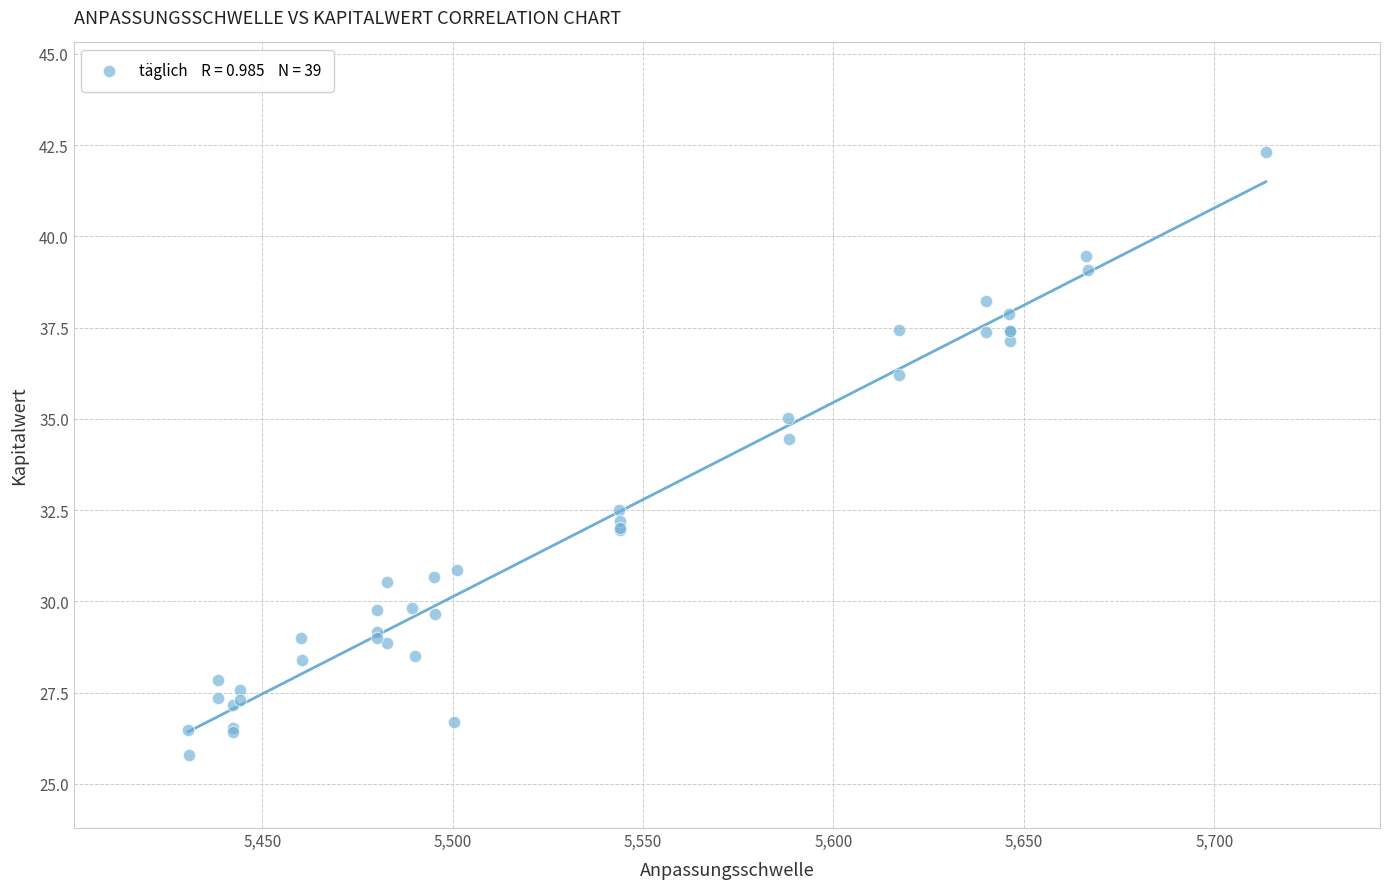

What Y value in the scatter plot is closest to 34?

34.5